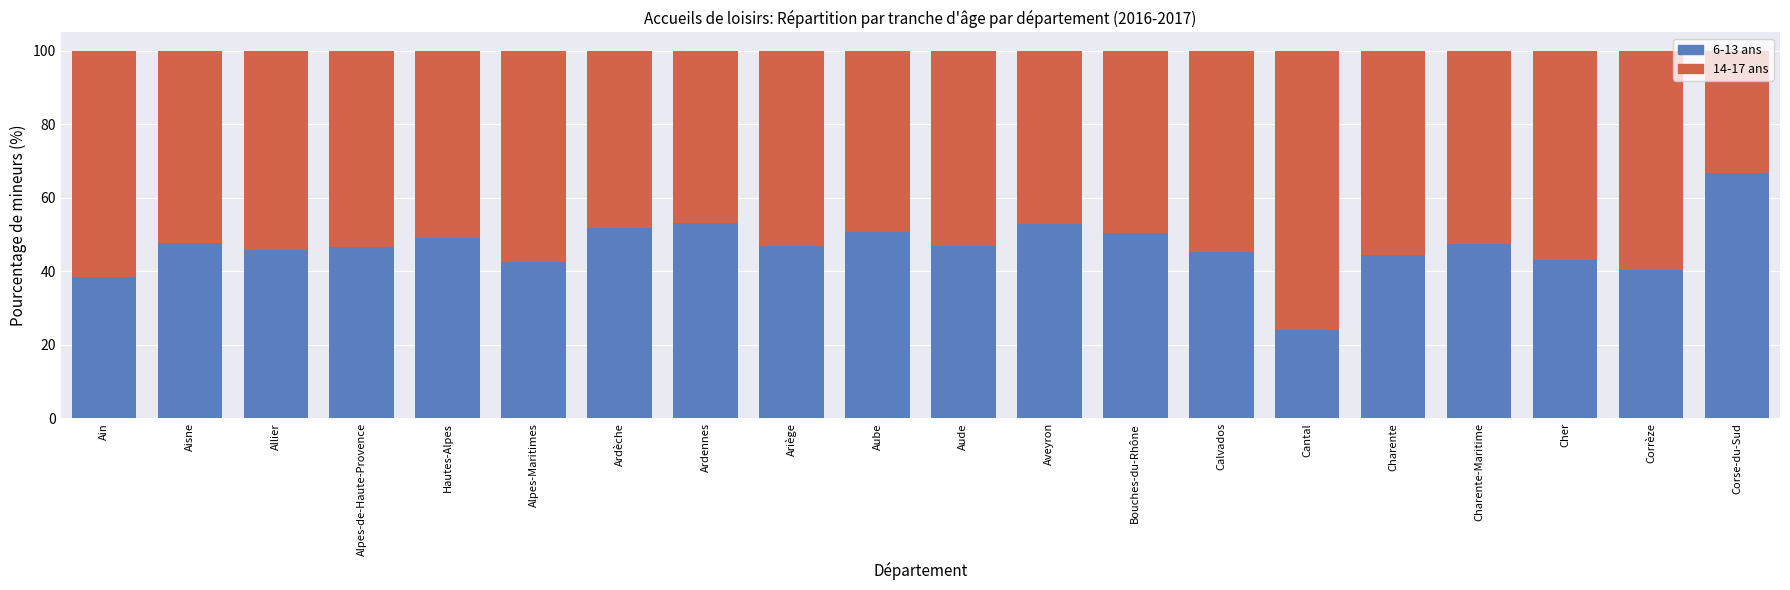

What is the total value across all series at Aude?

100.0